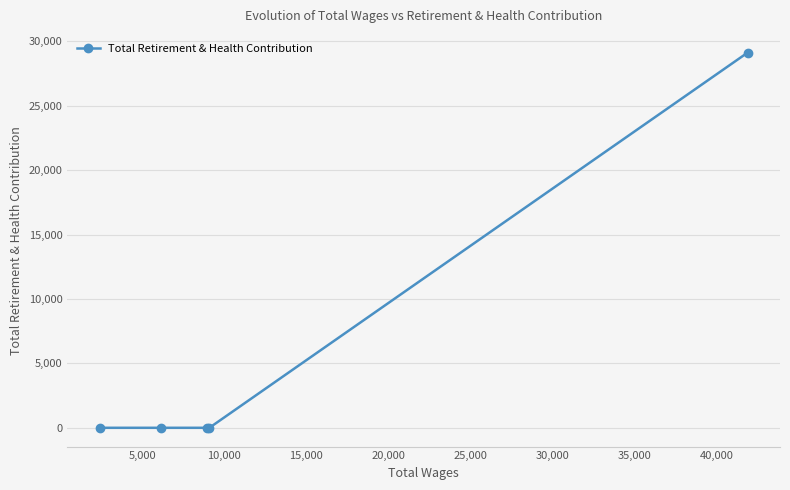

What is the greatest value displayed?

29116